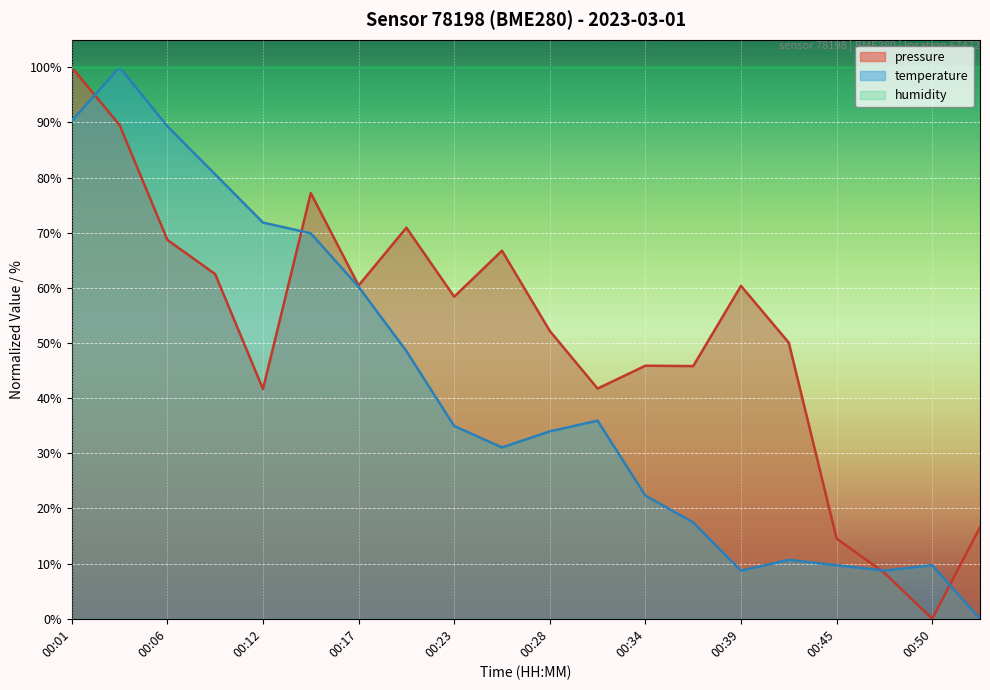

How many intersections are there between temperature and pressure?

4